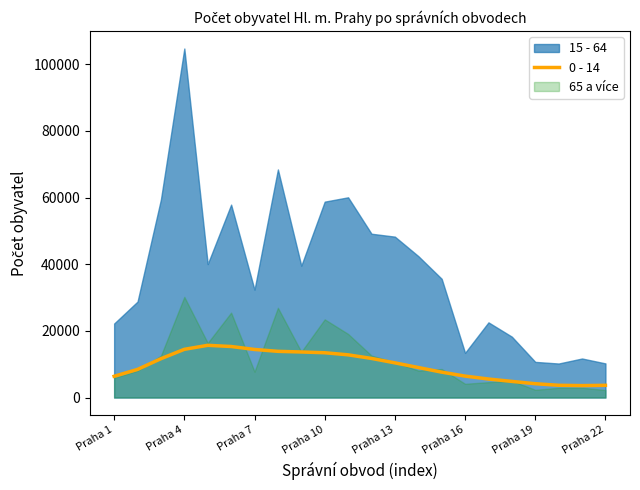

What is the maximum value for 0 - 14?

15668.2